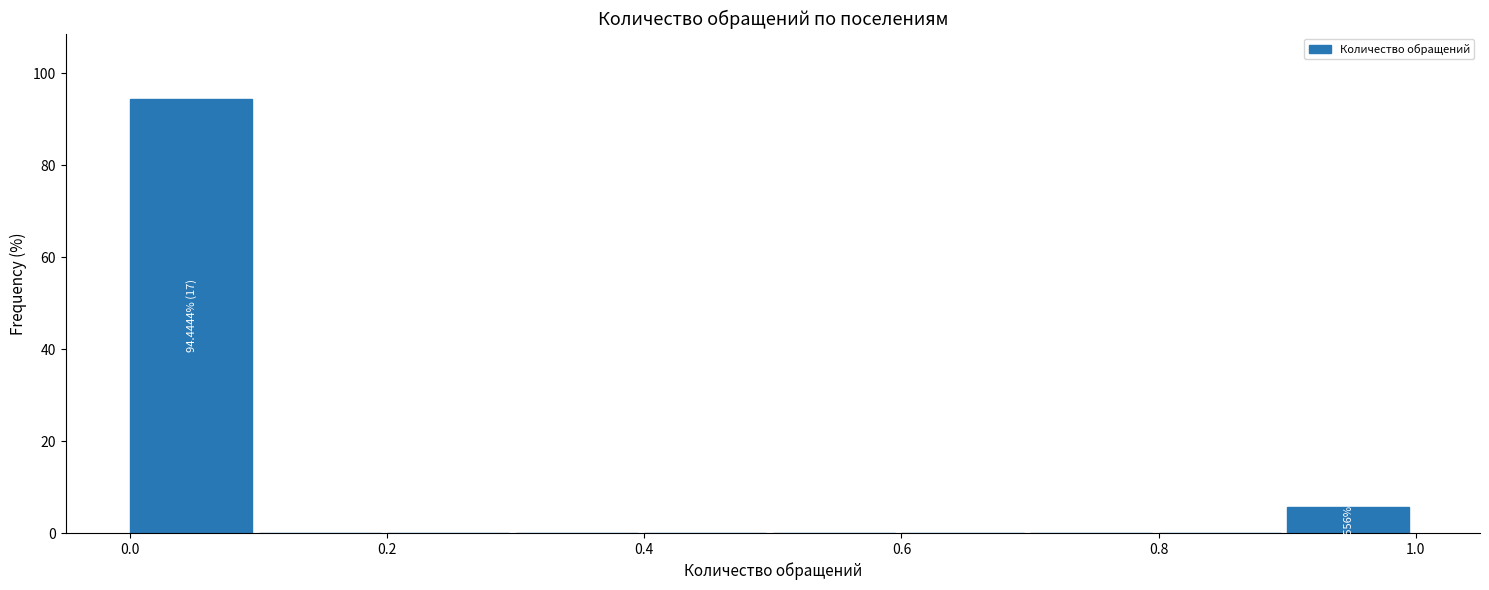

Which range on the x-axis has the tallest bar?

0.0 to 0.1